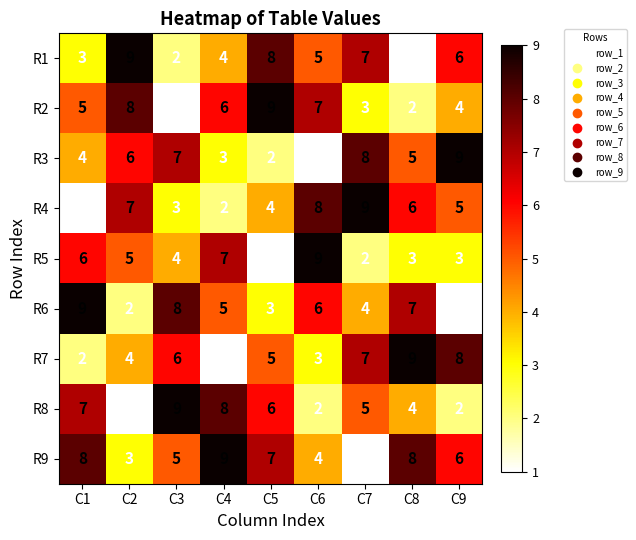

How many categories are shown in the chart?

9